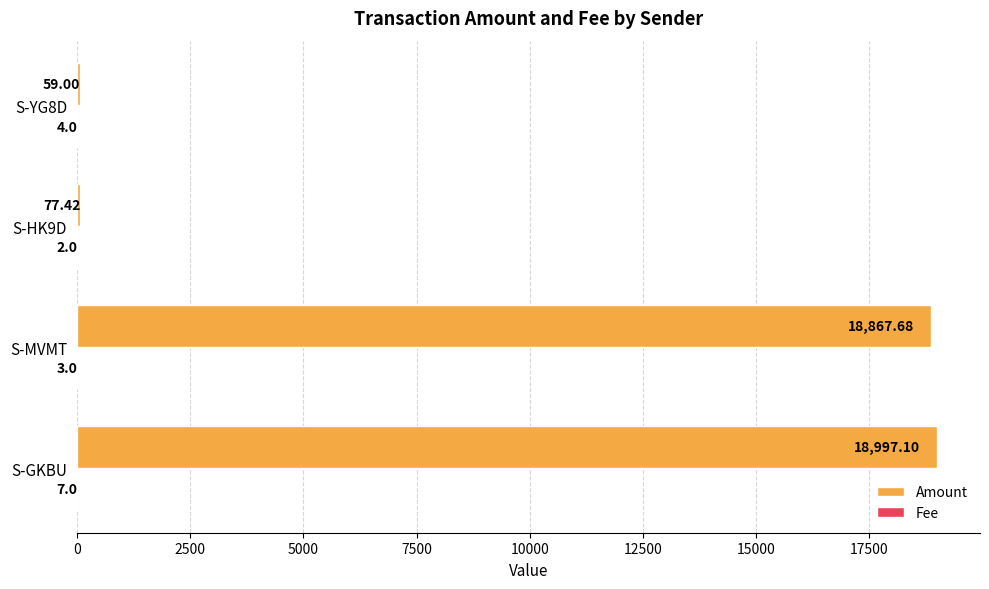

Which series changed the most between S-GKBU and S-YG8D?

Amount